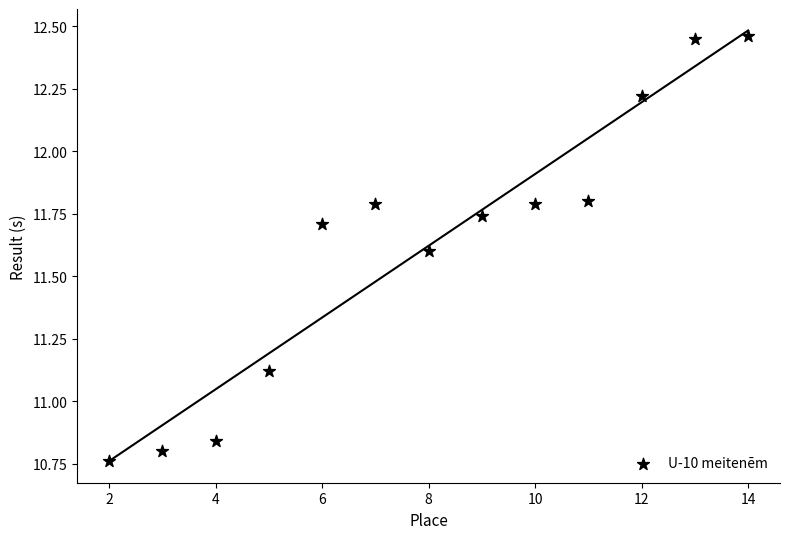

What is the range of X values (max minus min)?

12.0